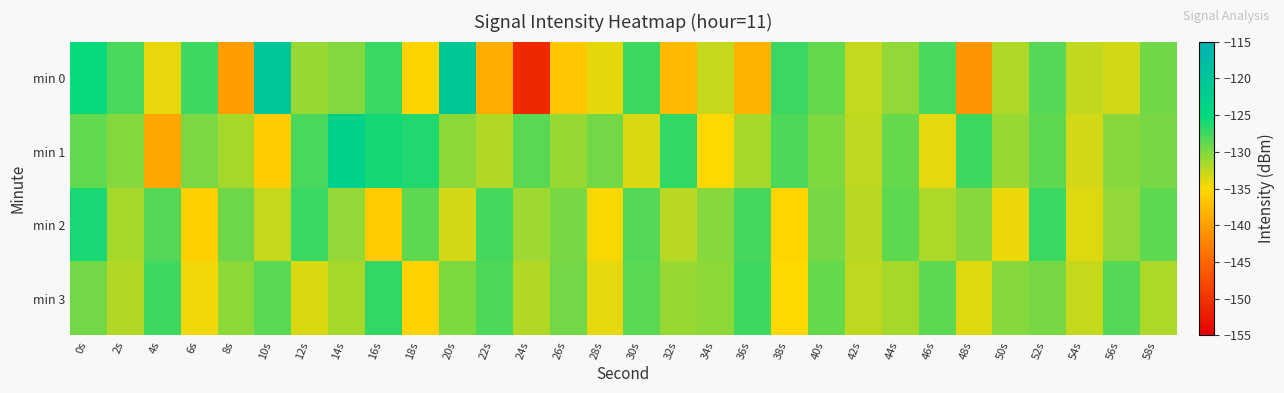

Which series has the widest spread of values?

min 0